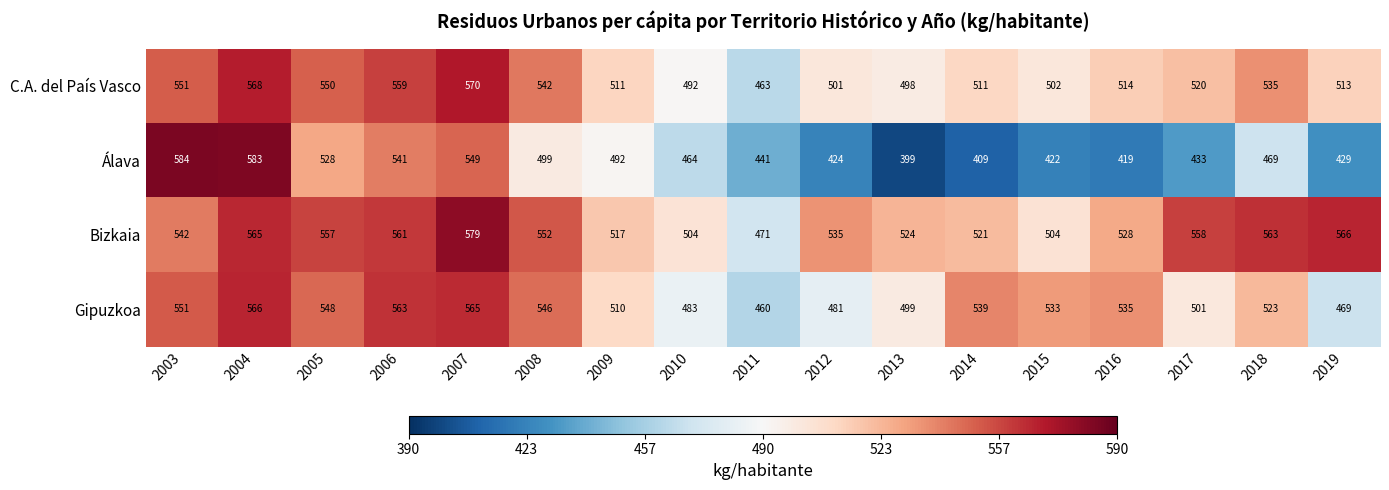

What is the spread (max minus min) of values at 2008?

53